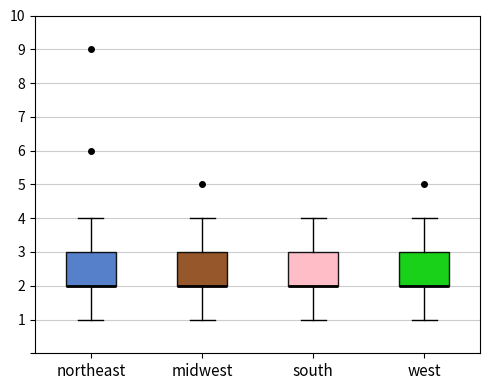

Where does the lower whisker of the box for west end on the y-axis? The values are not printed on the chart, so give them approximately, as read against the axis.

1